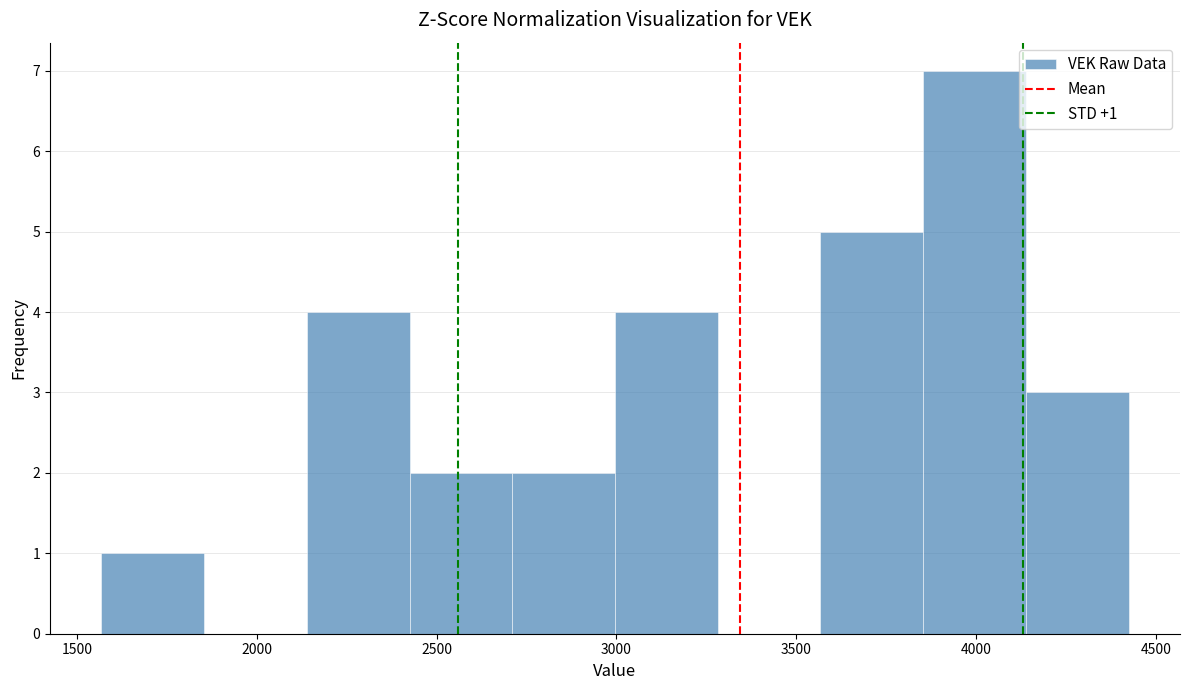

Which range on the x-axis has the tallest bar?

3850 to 4150